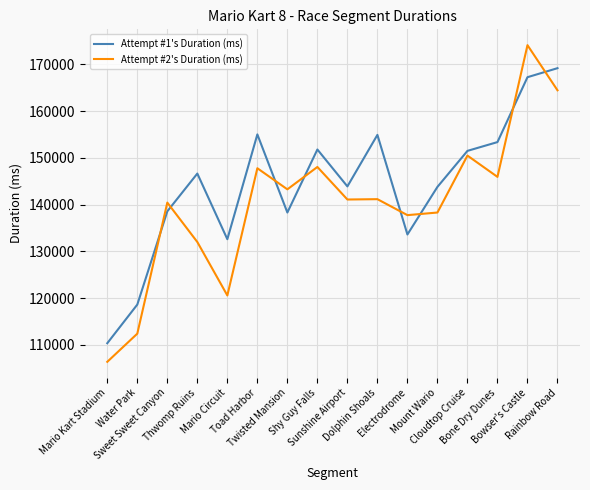

At how many categories does at least one series exceed 122128?

14